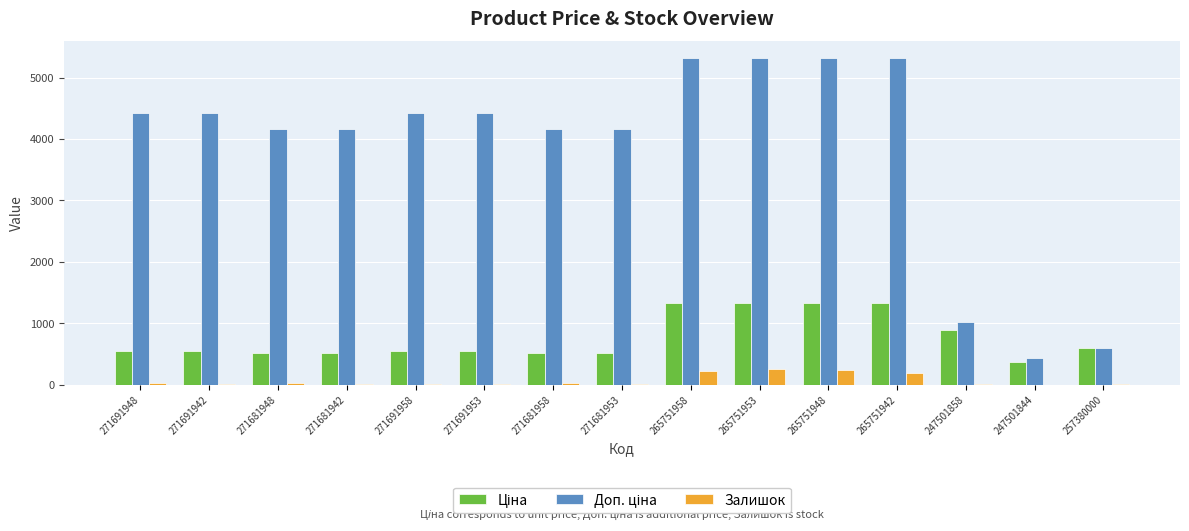

Is it true that Залишок equals 22.0 at 271691948?

True